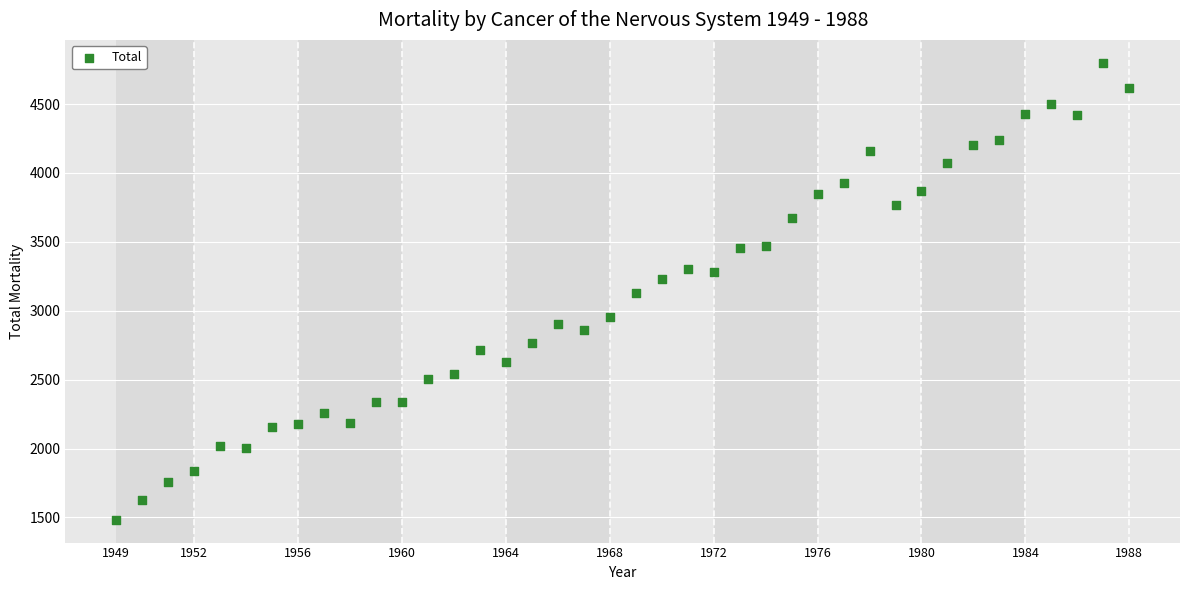

What is the range of X values (max minus min)?

39.0